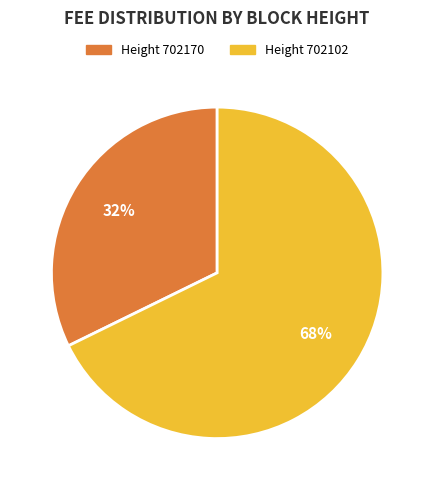

Is there a majority slice in this chart?

Yes